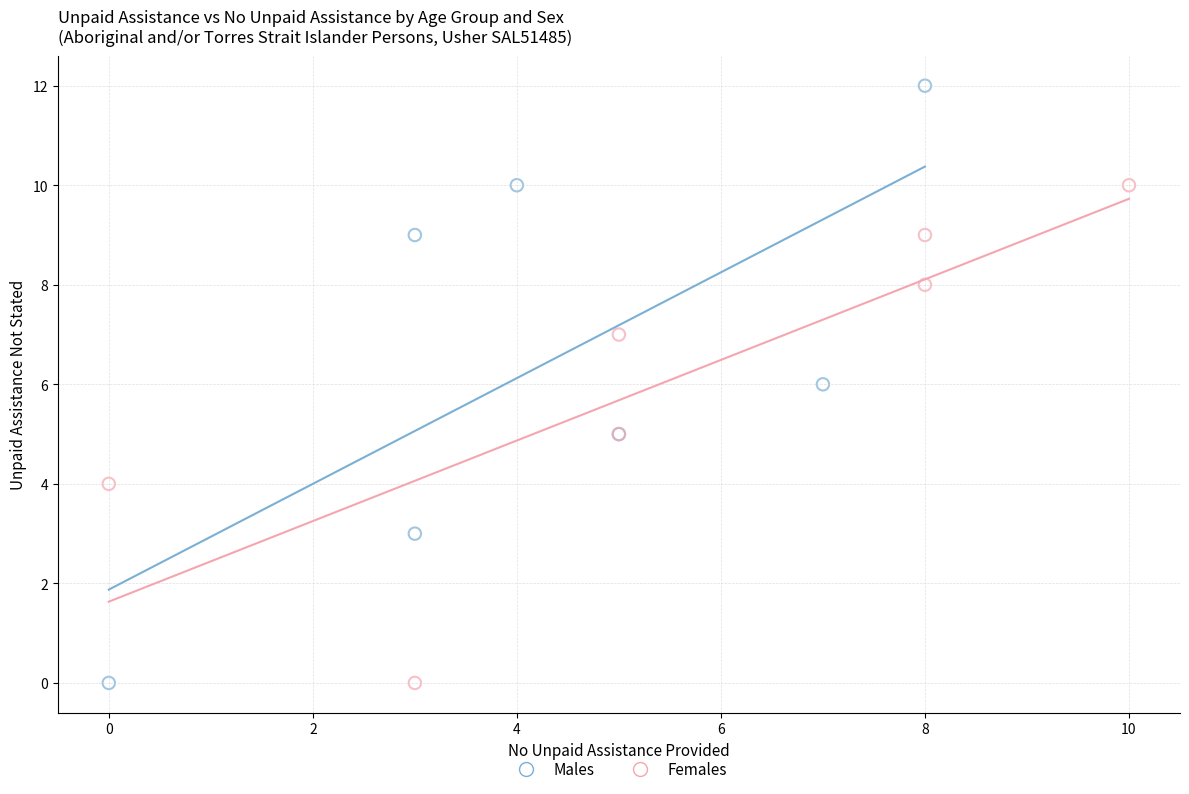

Which series has the largest Y range (max minus min)?

Males